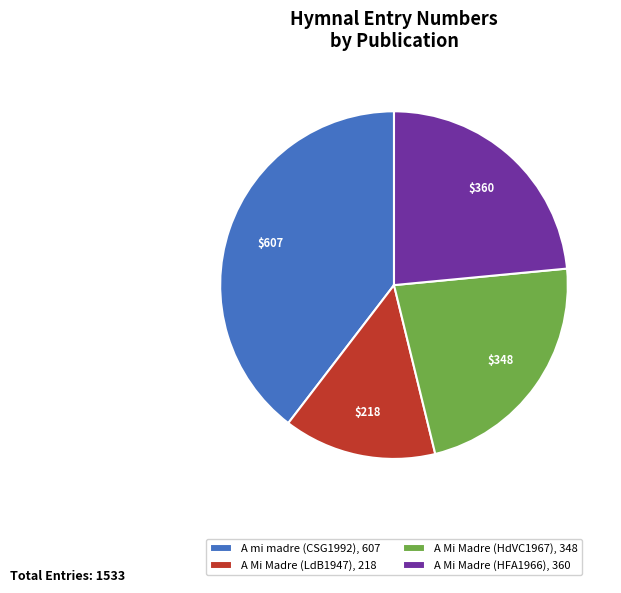

What is the smallest slice in the pie chart?

A Mi Madre (LdB1947)